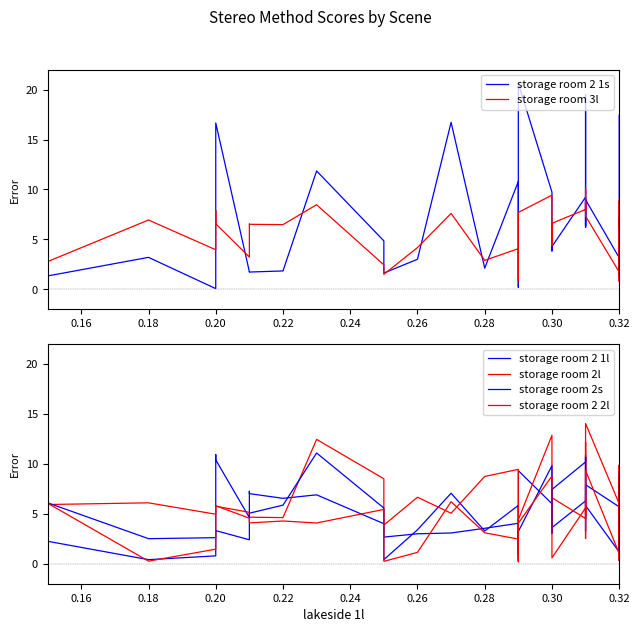

What is the smallest value displayed?

0.1